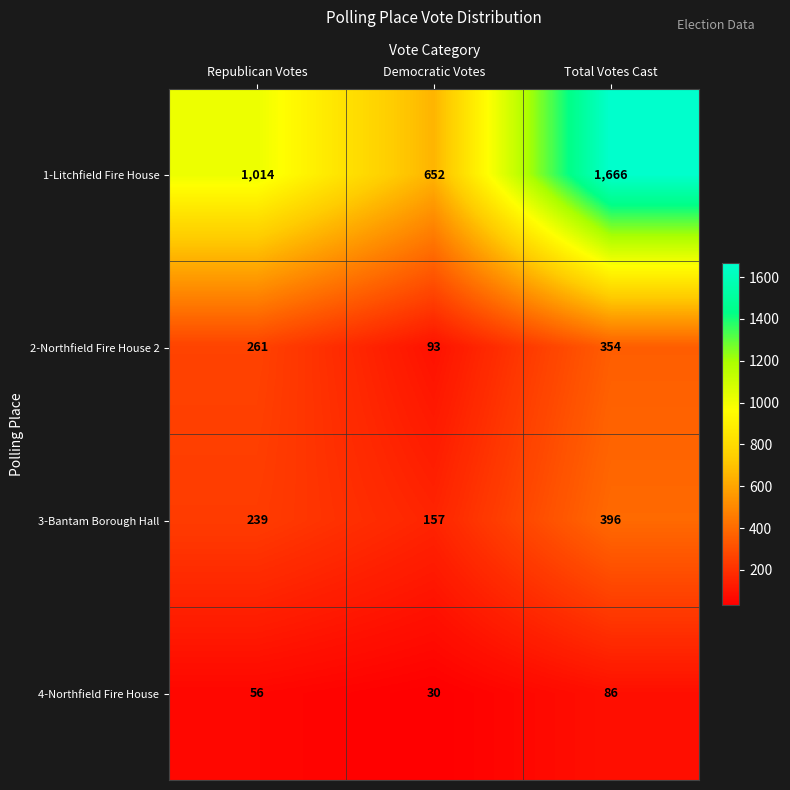

At which category is the sum across all series the highest?

Total Votes Cast